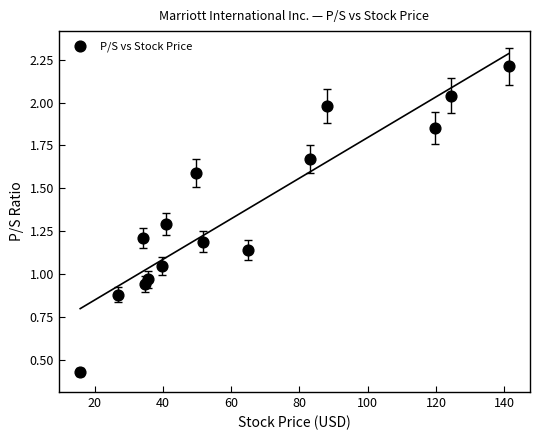

What is the range of X values (max minus min)?

125.6